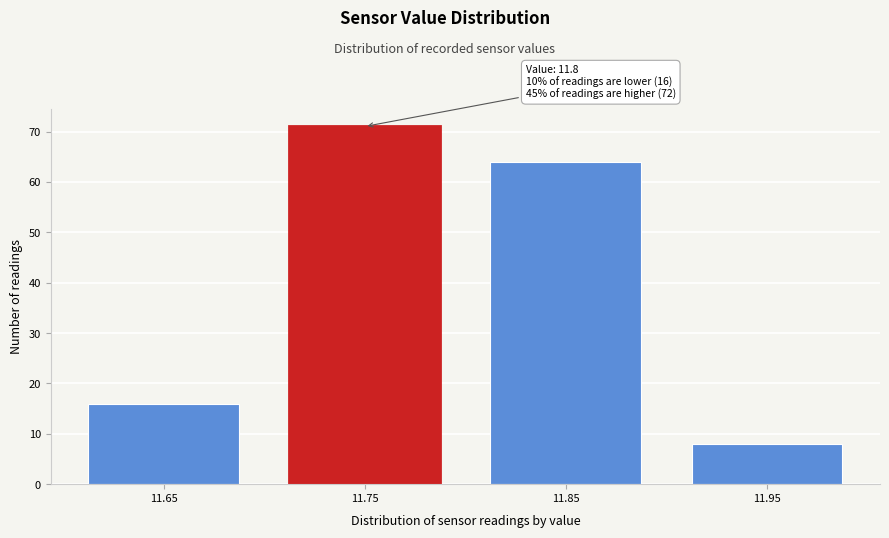

Reading left to right, transcribe all the data shown in this chart.

11.65=16	11.75=71	11.85=64	11.95=8